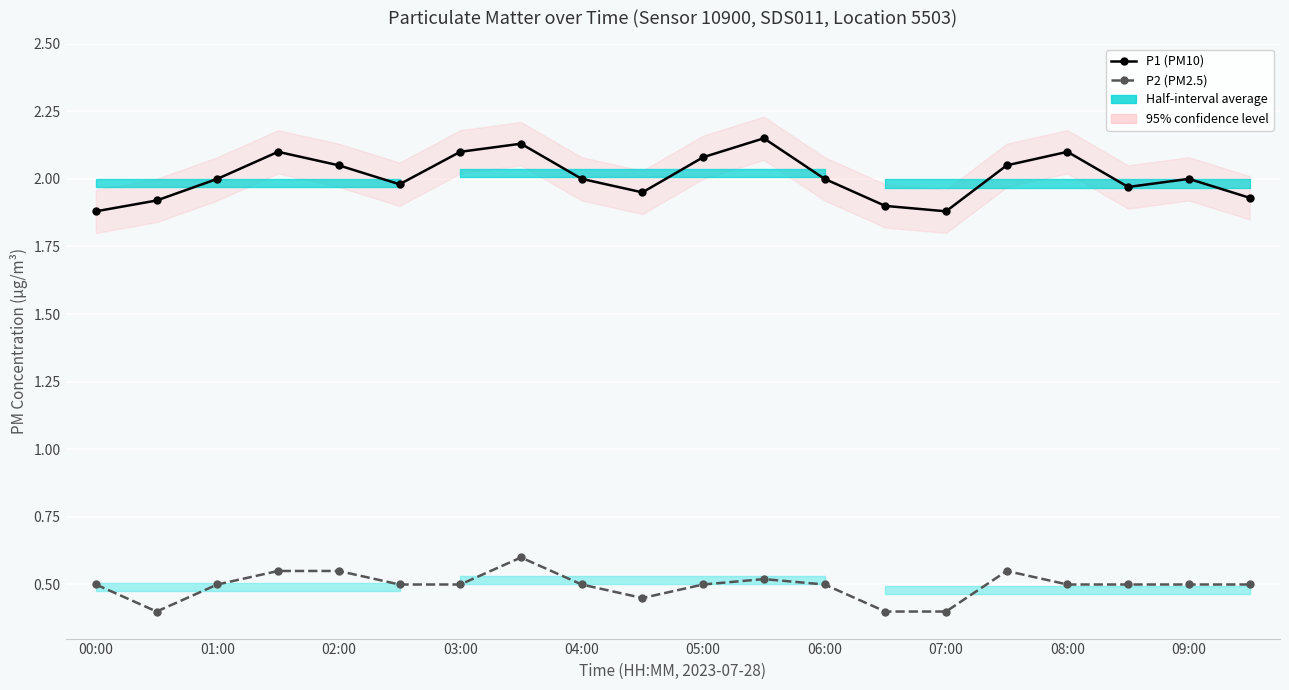

The P1 (PM10) series shows 3.4 at 15. True or false?

False